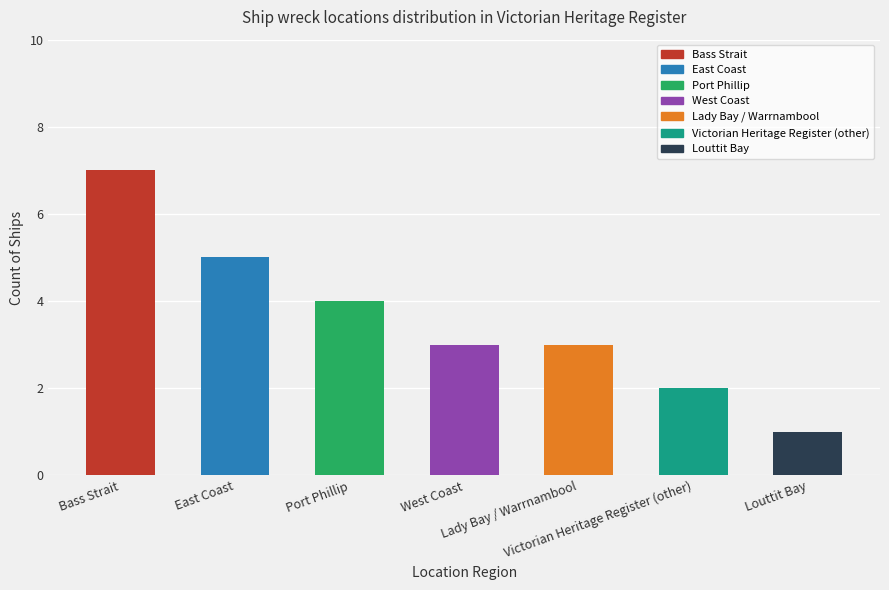

What is the greatest value displayed?

7